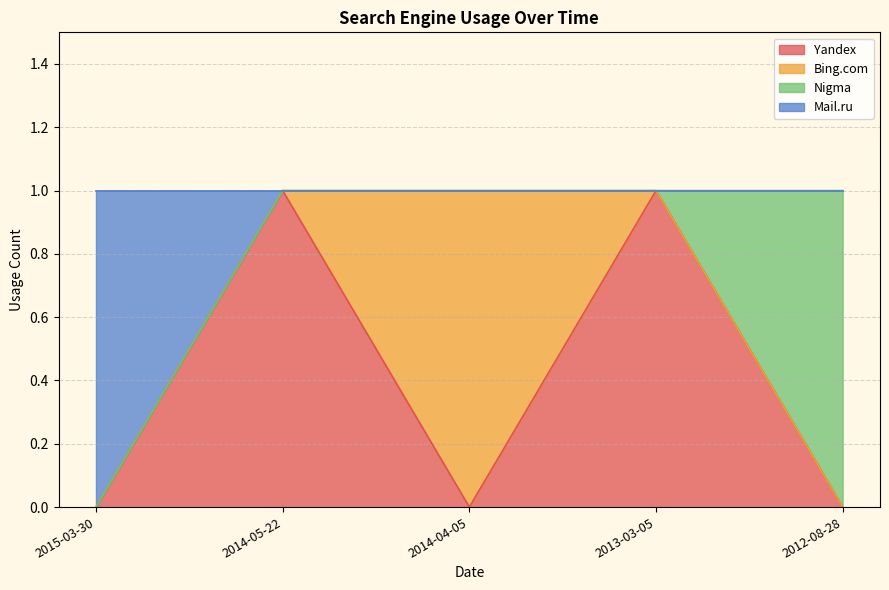

What is the difference between the highest and lowest values at 2014-04-05?

1